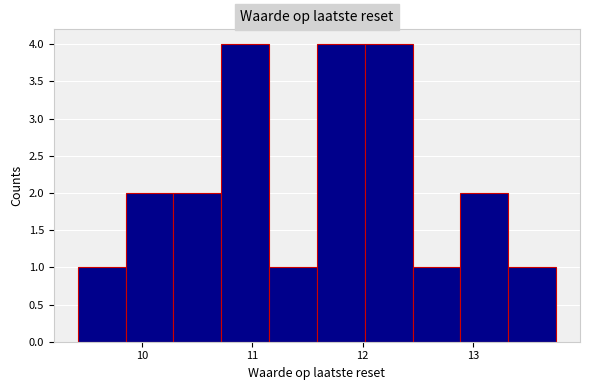

Reading left to right, list every bar in this chart as the range it spans on the x-axis followed by its height. Neither the bar edges nor the heights are printed on the chart, so give them approximately, as read against the axes.

9.4 to 9.9: 1
9.9 to 10.3: 2
10.3 to 10.7: 2
10.7 to 11.2: 4
11.2 to 11.6: 1
11.6 to 12.0: 4
12.0 to 12.5: 4
12.5 to 12.9: 1
12.9 to 13.3: 2
13.3 to 13.8: 1